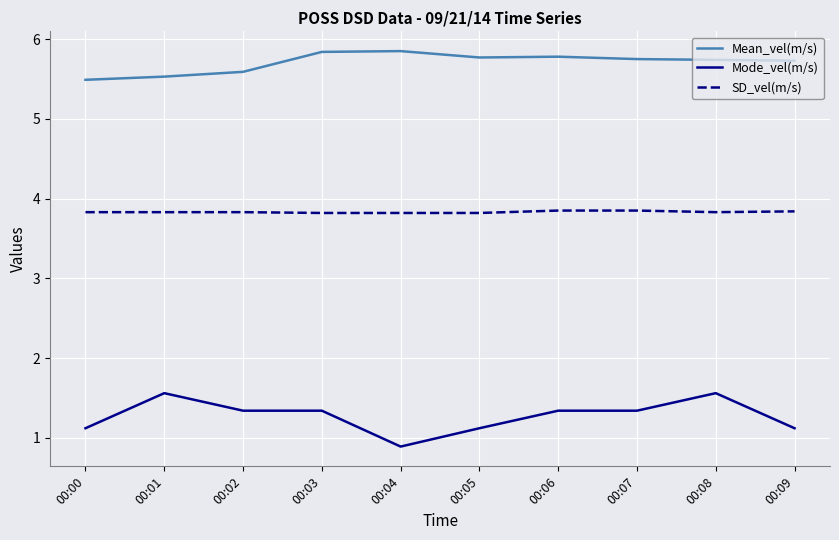

Which series has the largest total across all categories?

Mean_vel(m/s)